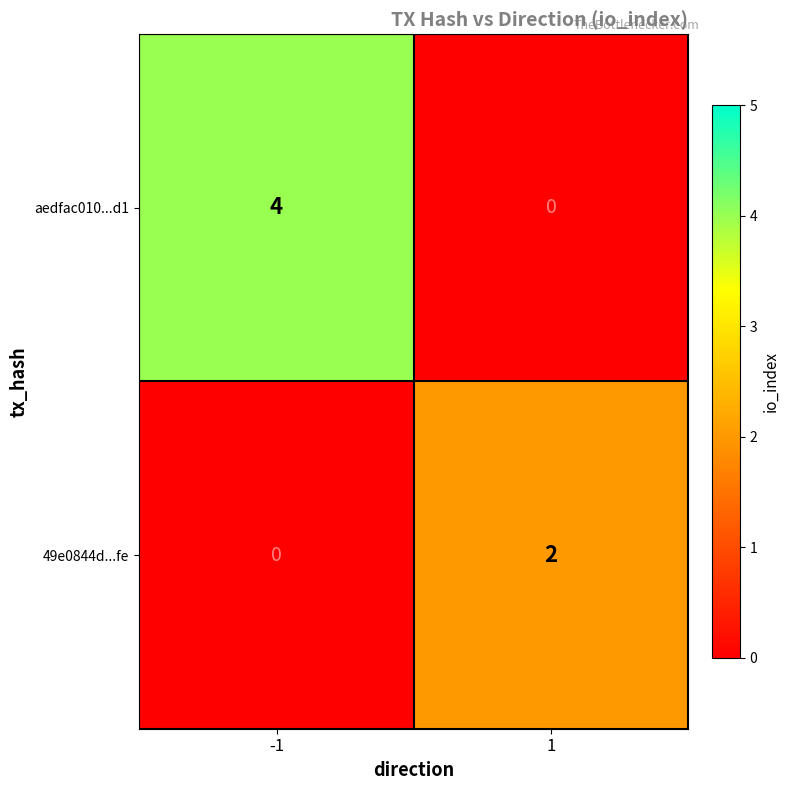

The aedfac010...d1 series shows 5 at -1. True or false?

False